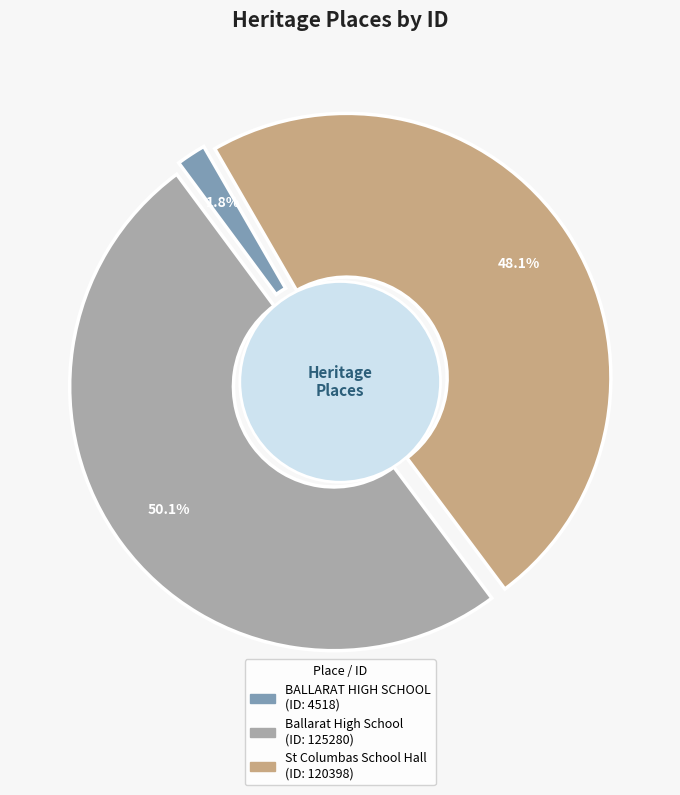

The Ballarat High School slice represents 50% of the pie. True or false?

True